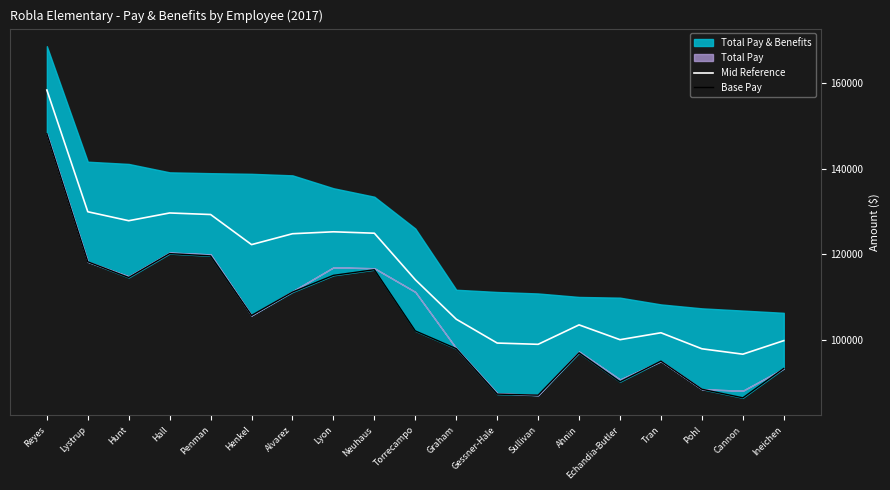

Does the chart have visible grid lines?

No